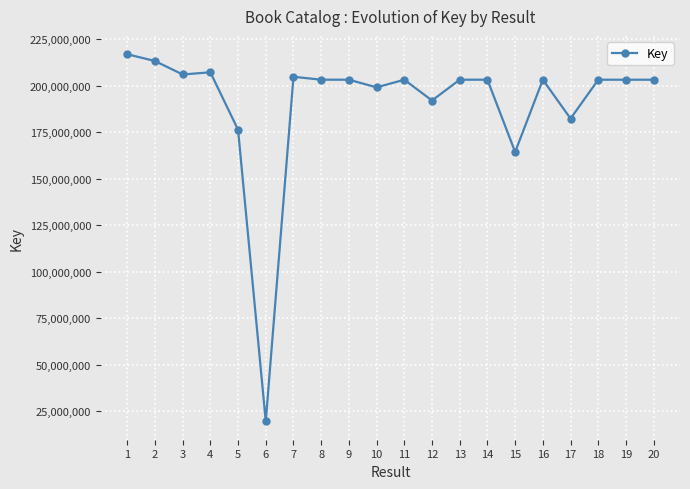

How many values are below 203279622?

10